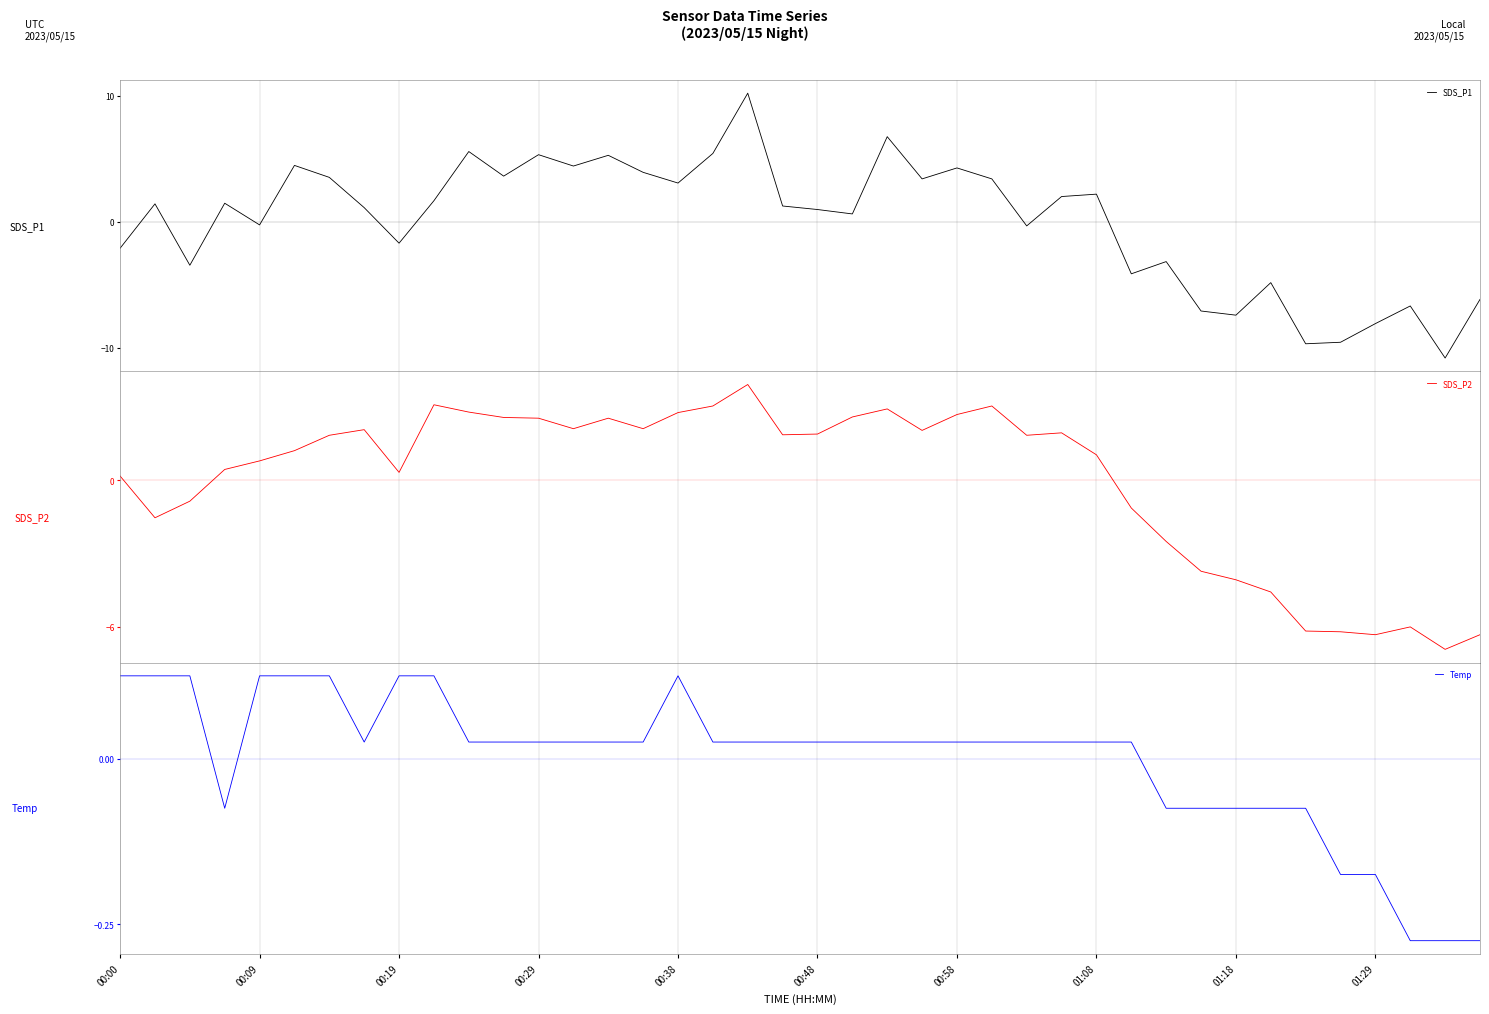

What is the greatest value displayed?

10.2